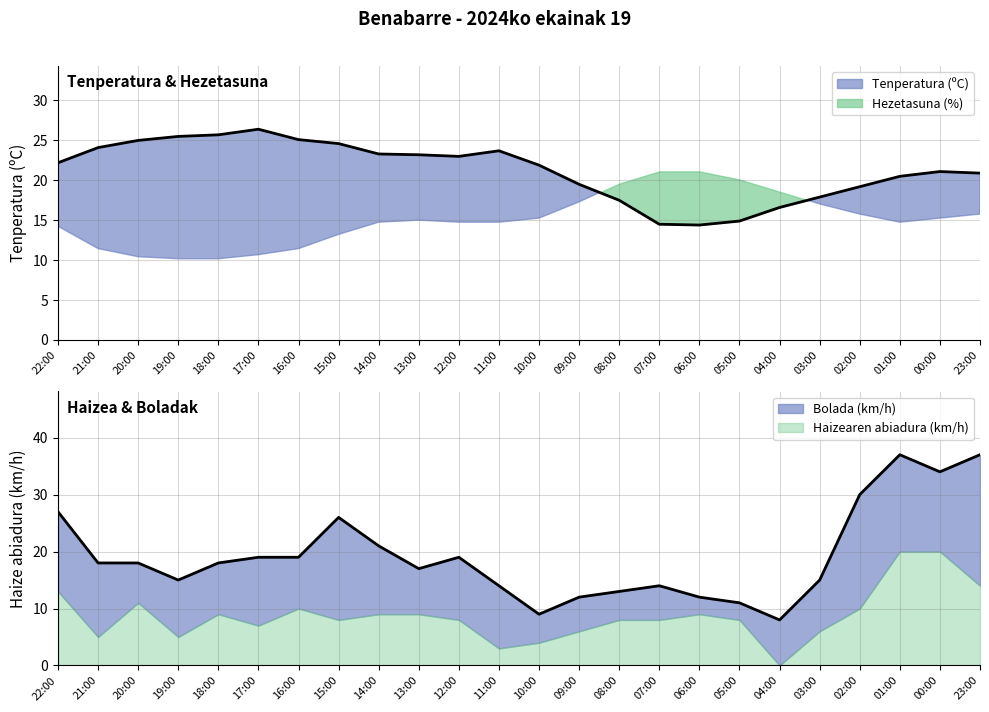

Does the chart display data point markers on the line(s)?

No